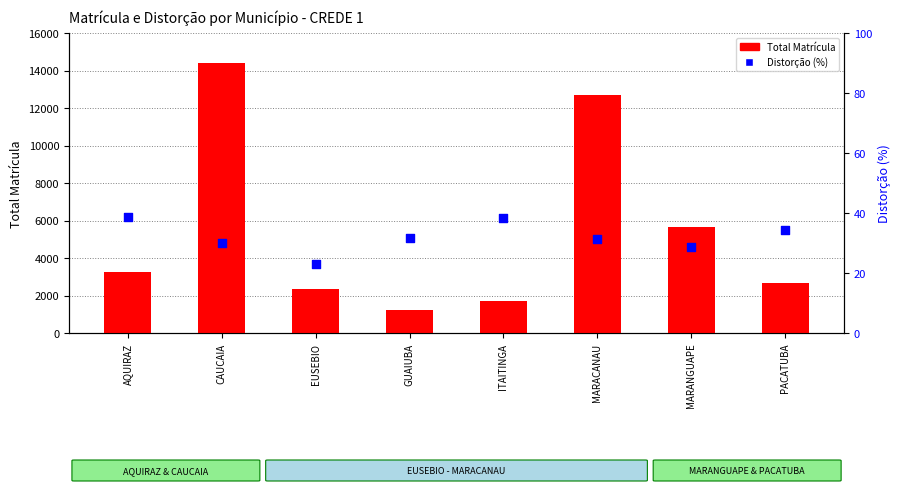

Which series has the largest total across all categories?

Total Matrícula